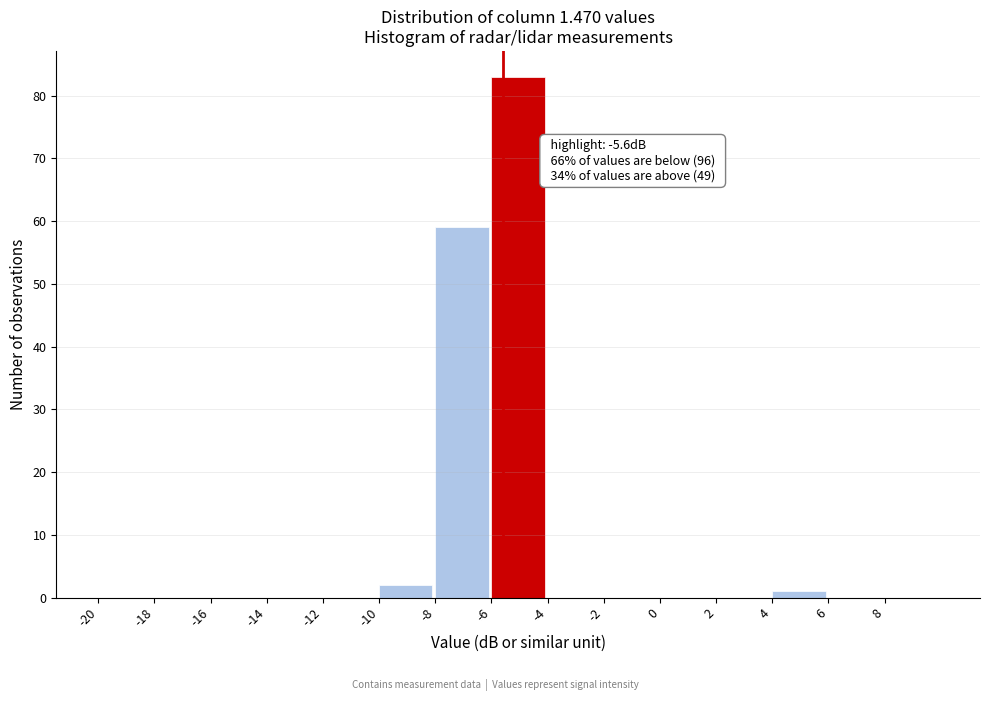

Which range on the x-axis has the tallest bar?

-6 to -4